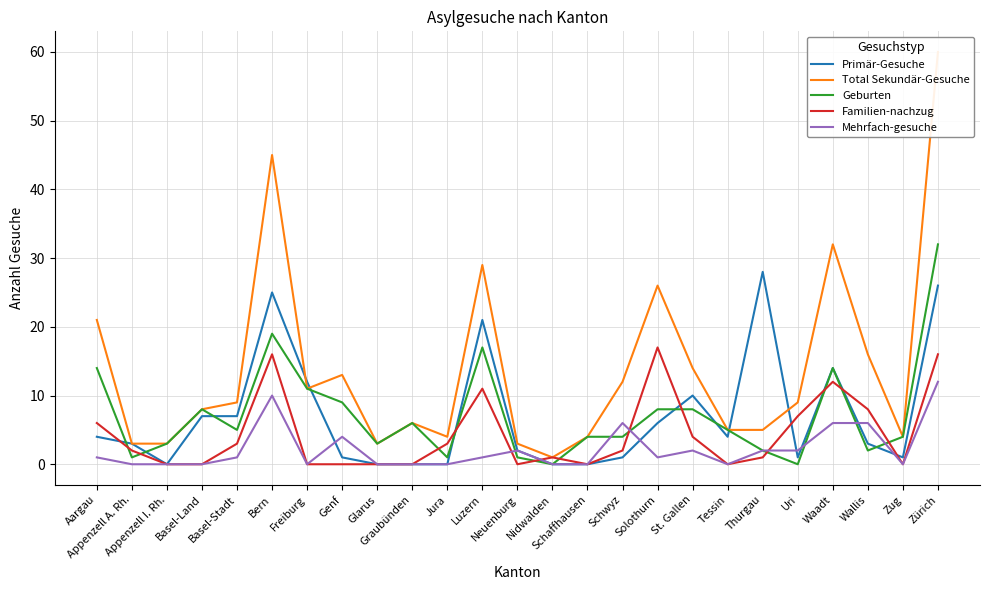

Where do Mehrfach-gesuche and Geburten first cross each other?

Luzern and Neuenburg